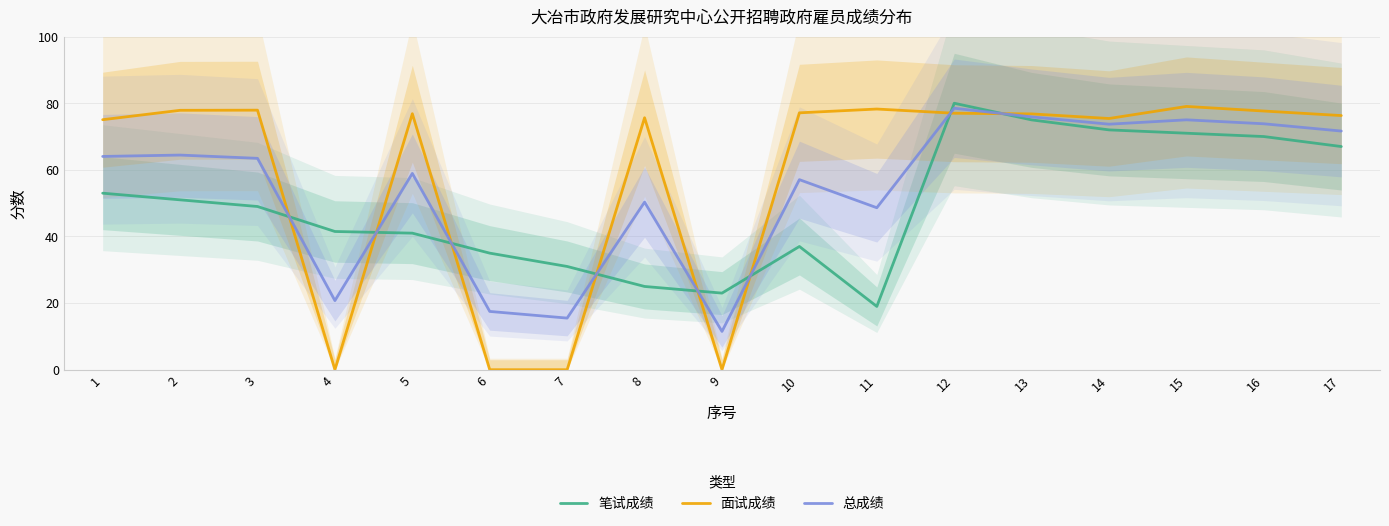

In 笔试成绩, how many points are higher than both neighbors (excluding endpoints)?

2